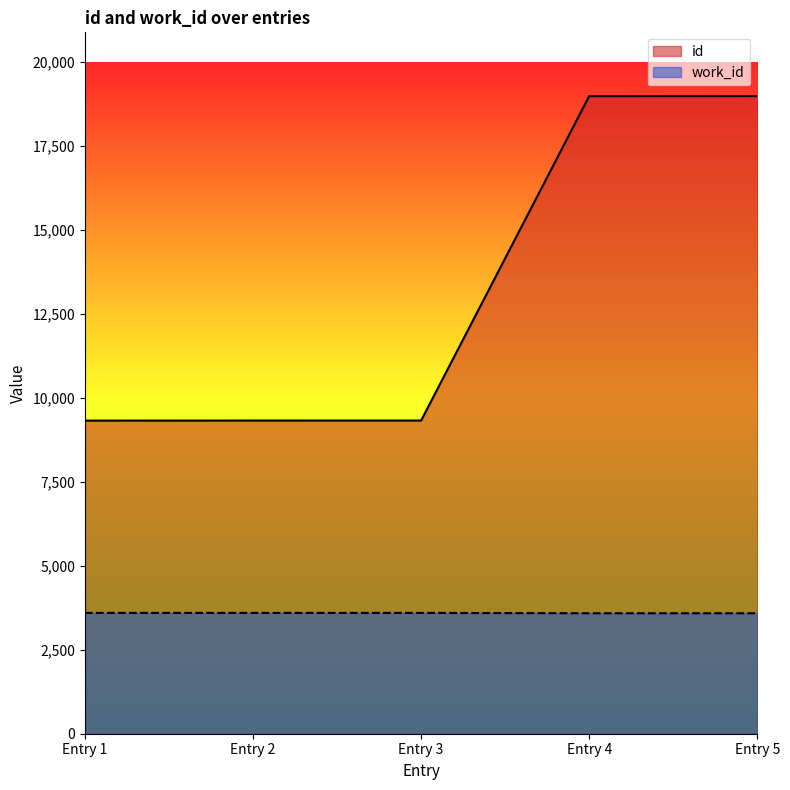

What is the difference between the second highest and second lowest values in the id series?

9656